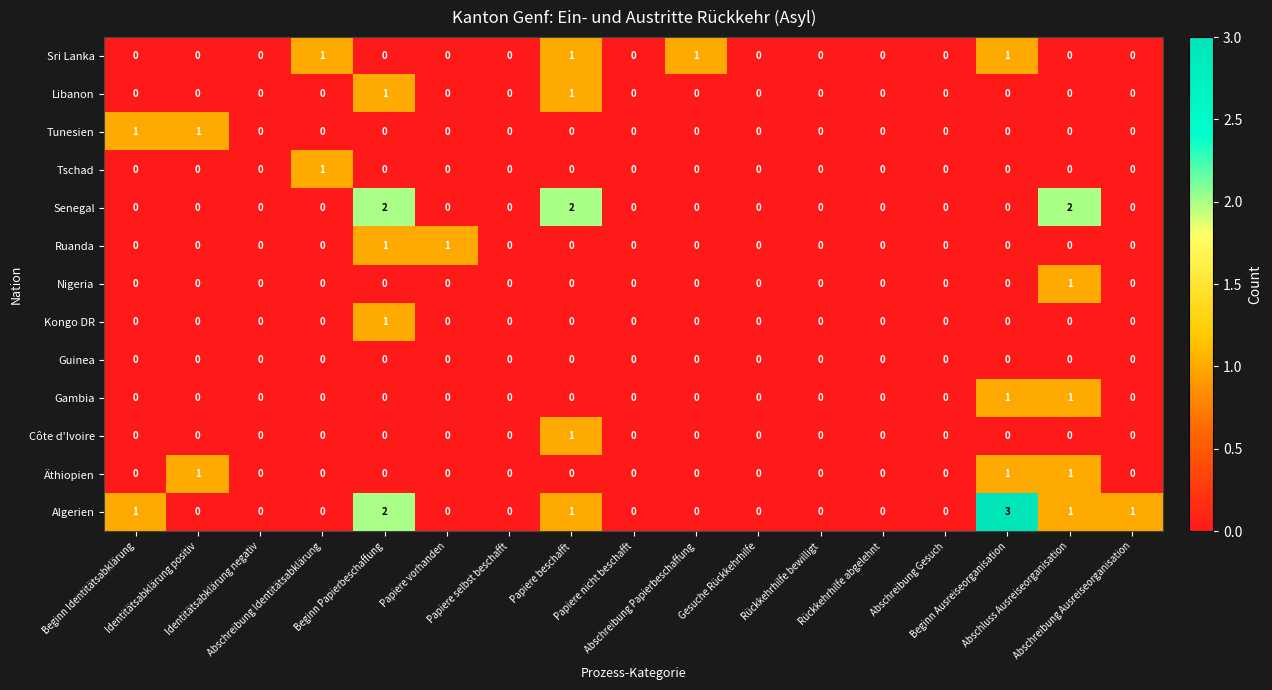

What is the sum of all Algerien values?

9